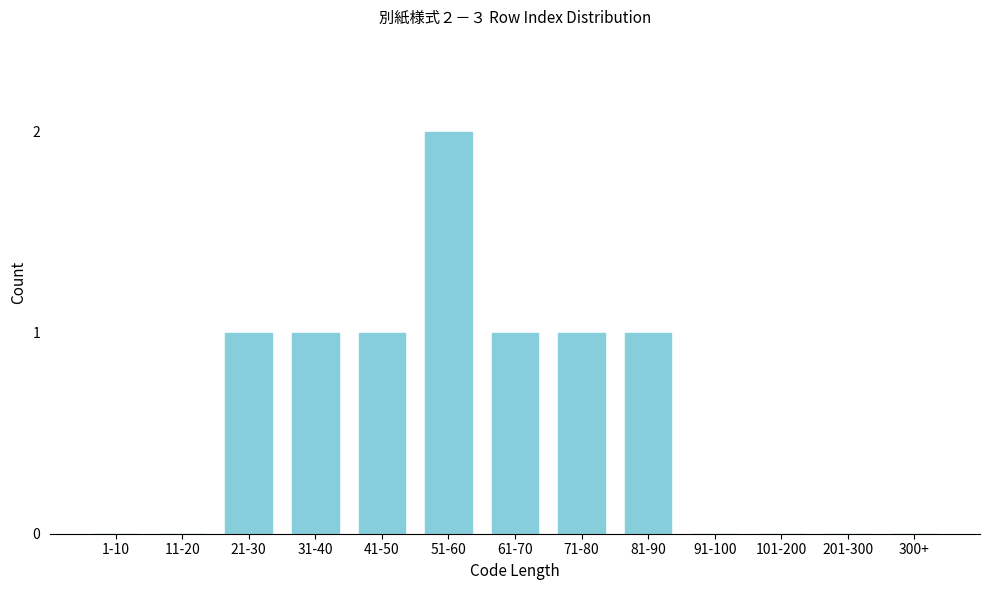

Reading left to right, list all the values displayed in this chart.

1-10=0	11-20=0	21-30=1	31-40=1	41-50=1	51-60=2	61-70=1	71-80=1	81-90=1	91-100=0	101-200=0	201-300=0	300+=0